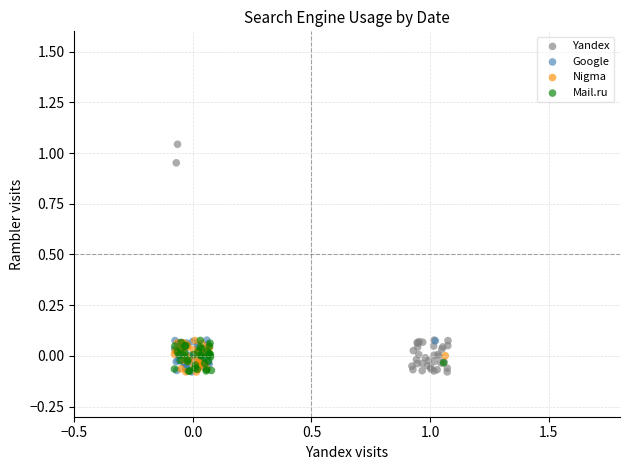

Which series has the widest spread of Y values?

Yandex